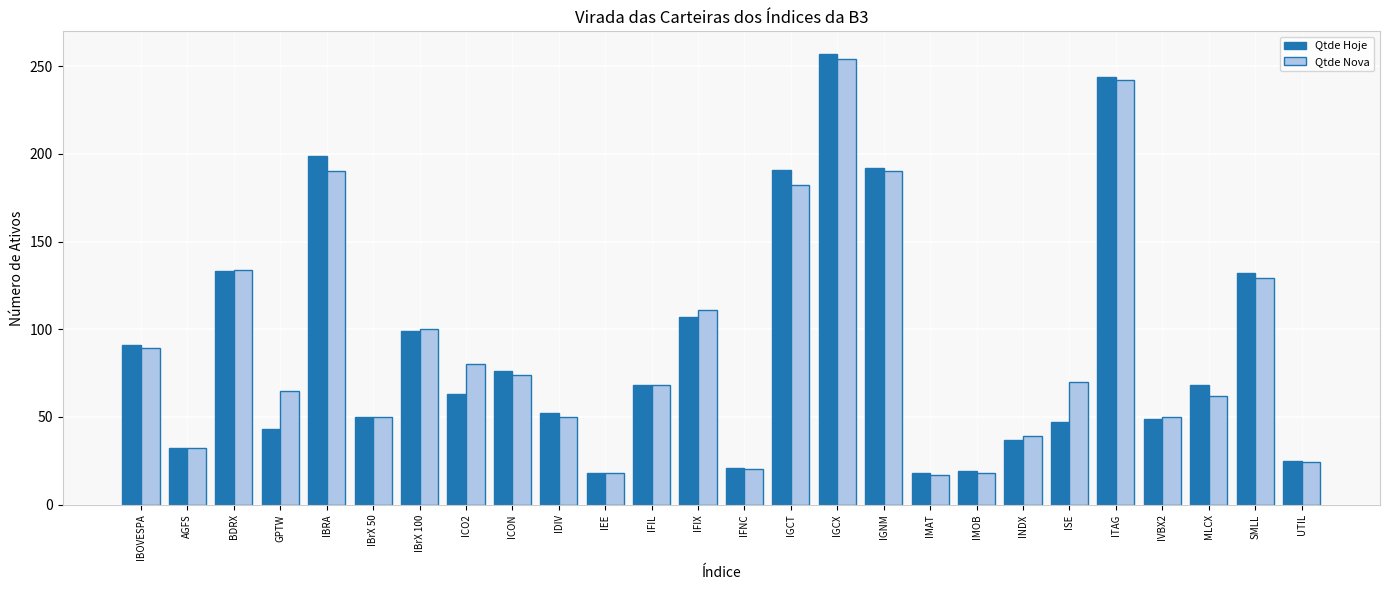

How many bars are there in total?

52